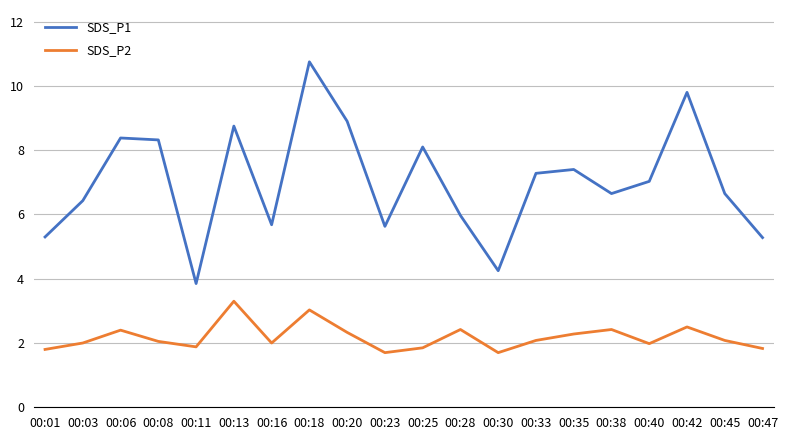

What is the minimum value for SDS_P1?

3.9